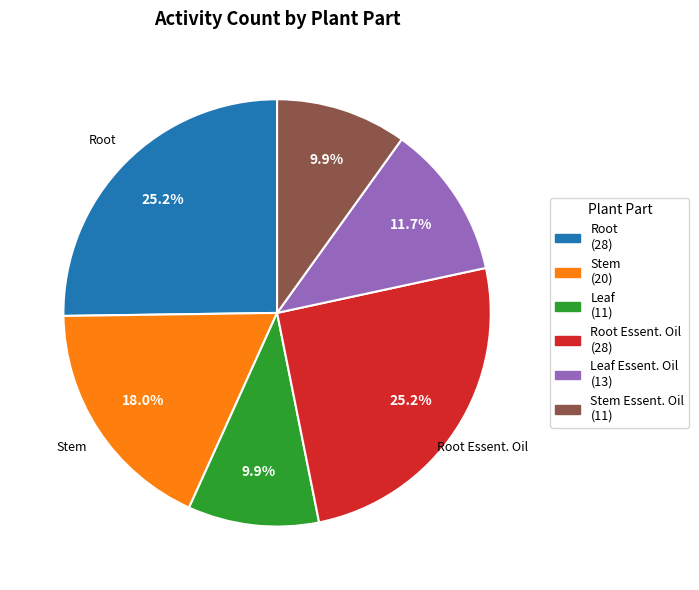

Does any single category account for the majority?

No